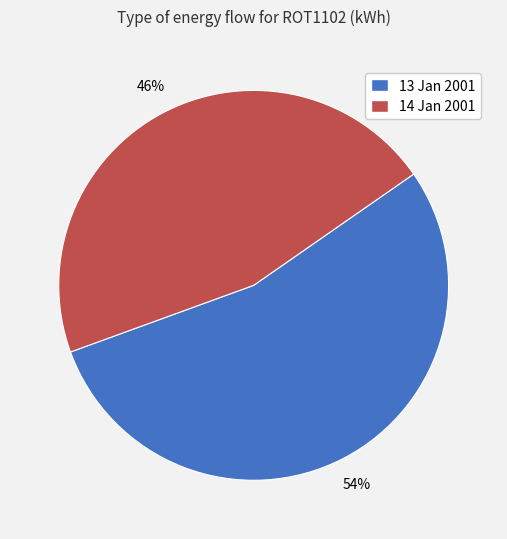

To the nearest percent, what is the average slice percentage?

50%